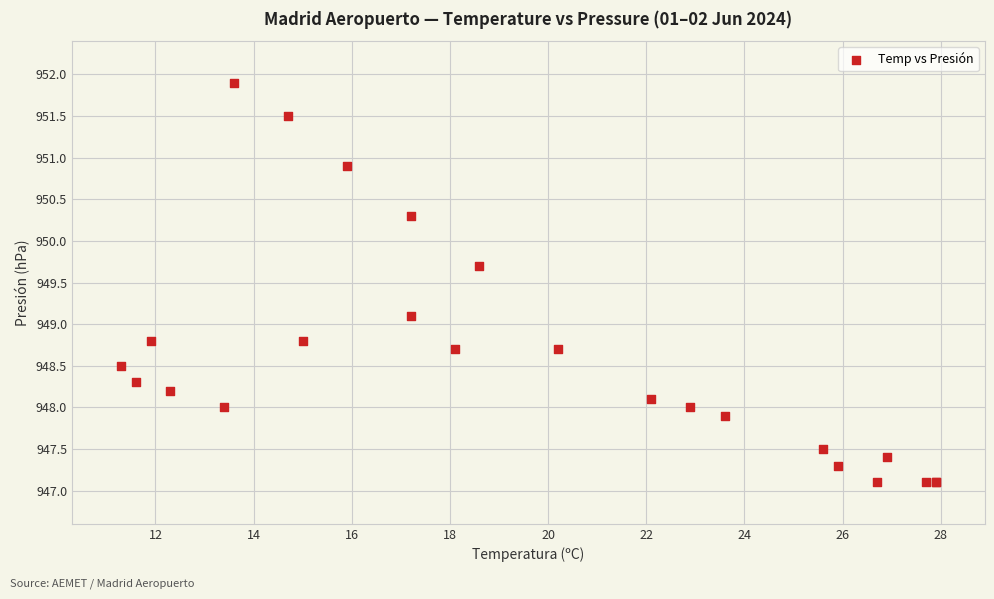

What Y value in the scatter plot is closest to 949?

949.1